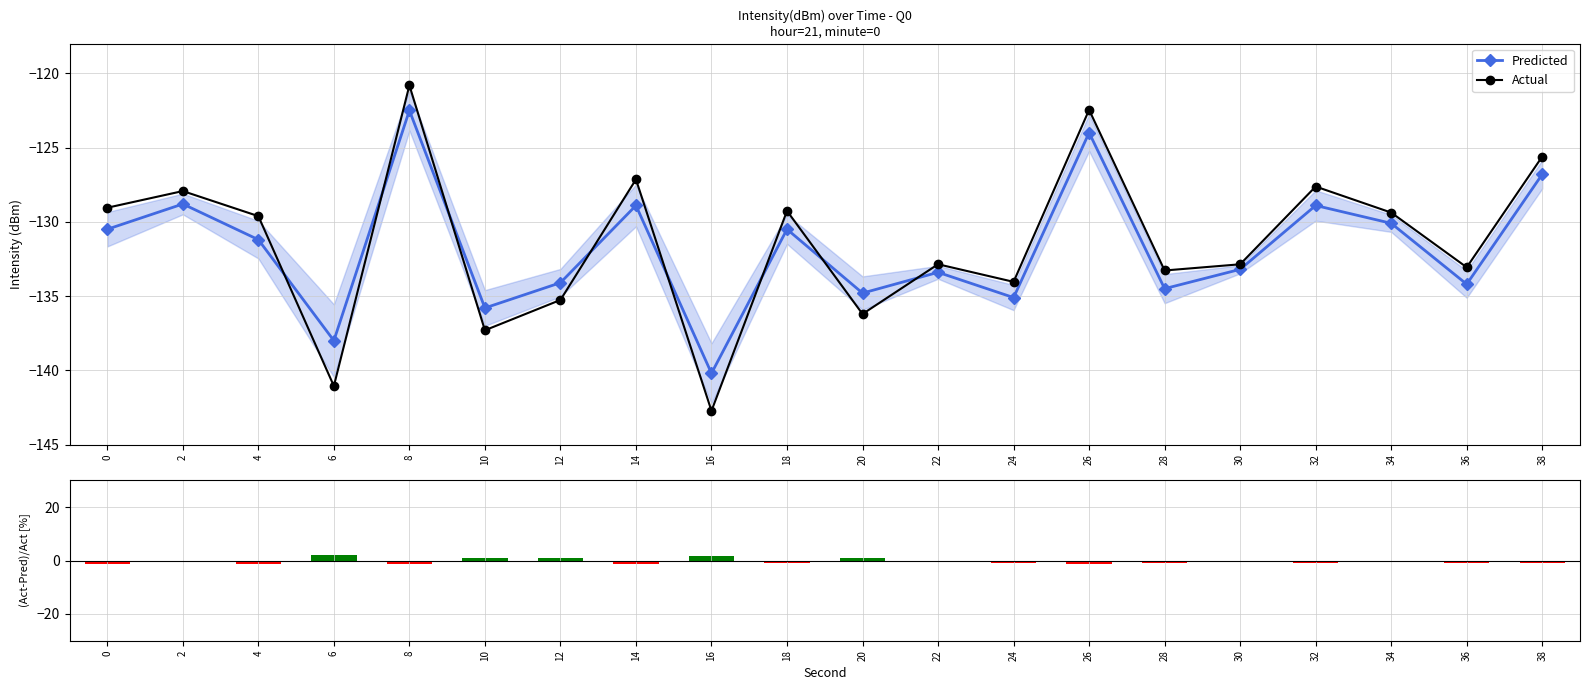

Which series changed the most between 6 and 36?

Actual